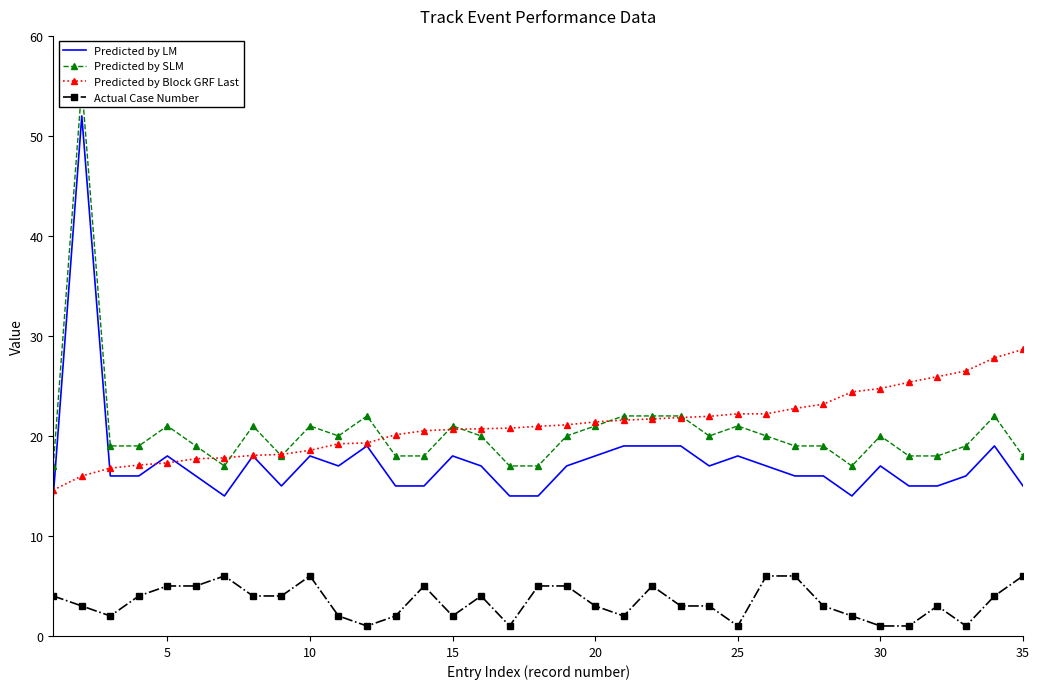

Which series has the largest range (max minus min)?

Predicted by LM